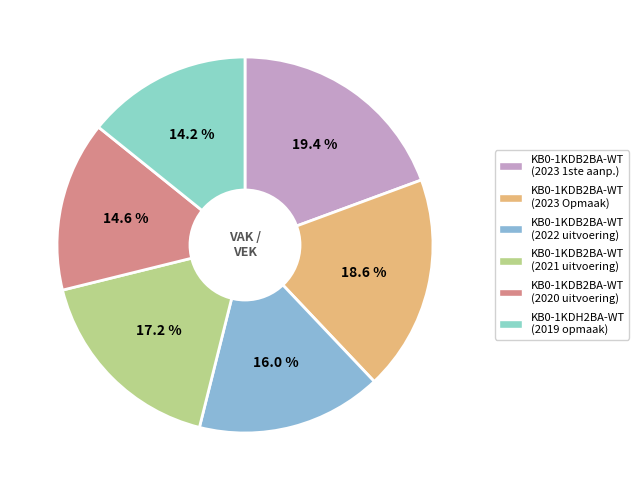

Rank the categories by value from lowest to highest.

KB0-1KDH2BA-WT (2019 opmaak), KB0-1KDB2BA-WT (2020 uitvoering), KB0-1KDB2BA-WT (2022 uitvoering), KB0-1KDB2BA-WT (2021 uitvoering), KB0-1KDB2BA-WT (2023 Opmaak), KB0-1KDB2BA-WT (2023 1ste aanpassing)